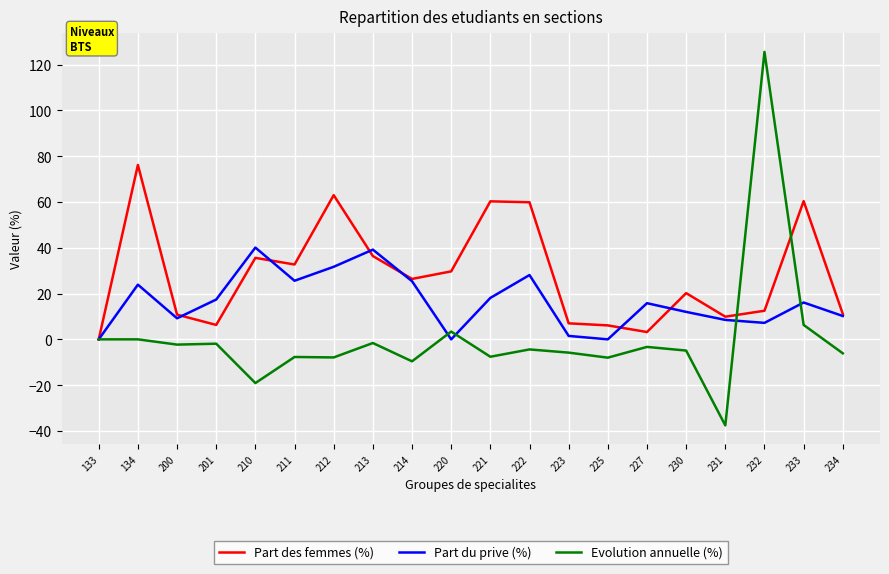

Which series has the largest range (max minus min)?

Evolution annuelle (%)